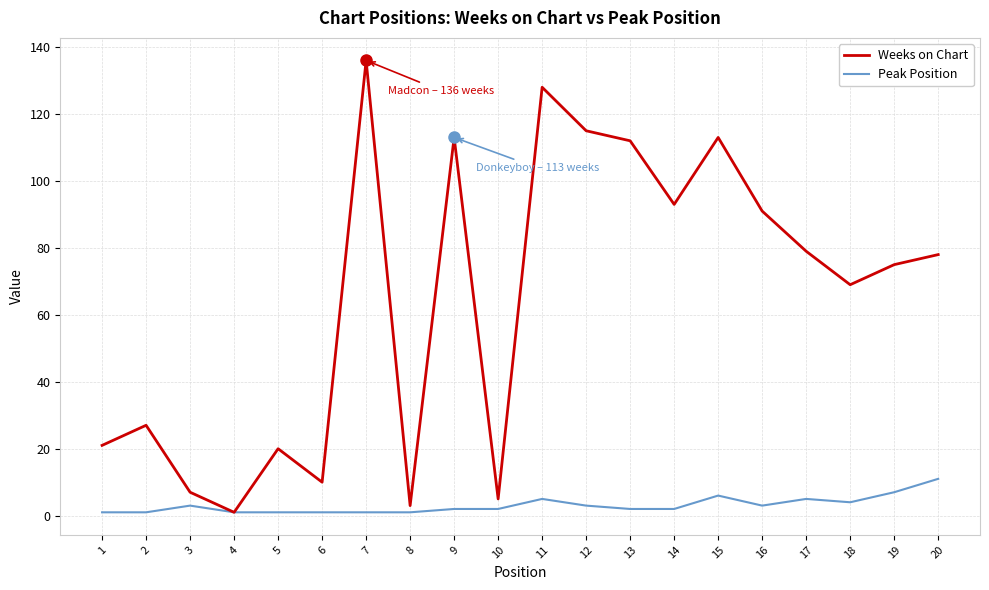

Where is the first local minimum for Weeks on Chart?

4